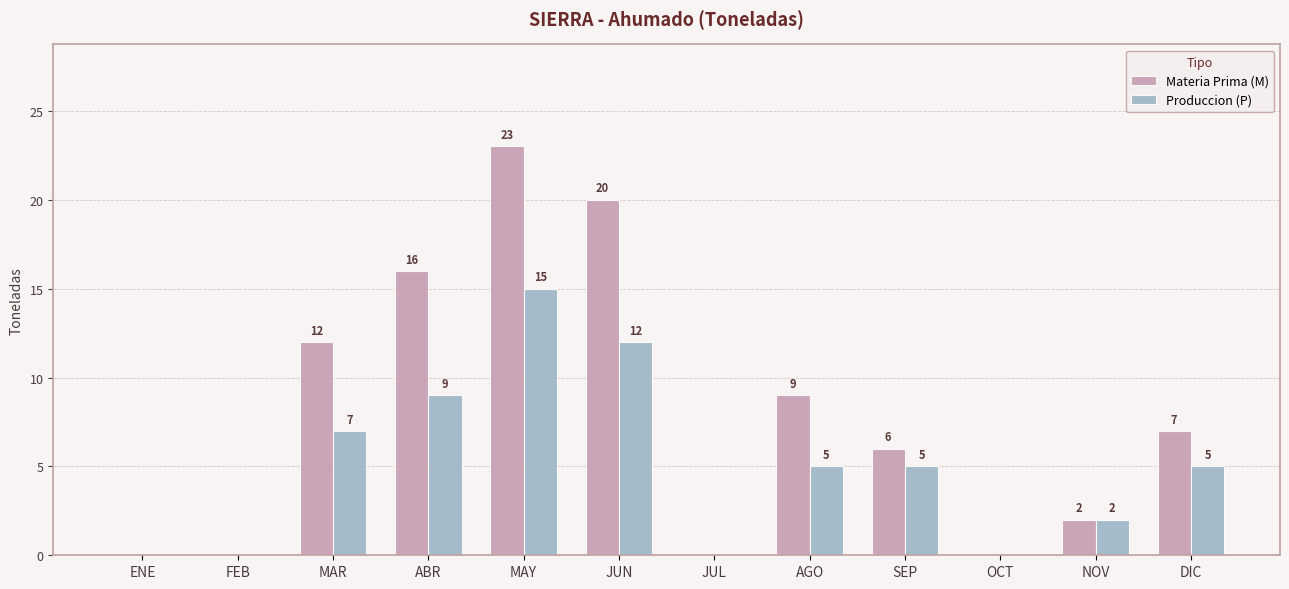

Which series has the largest total across all categories?

Materia Prima (M)